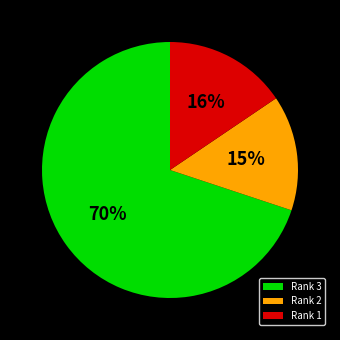

Does Rank 1 represent more than half of the total?

No